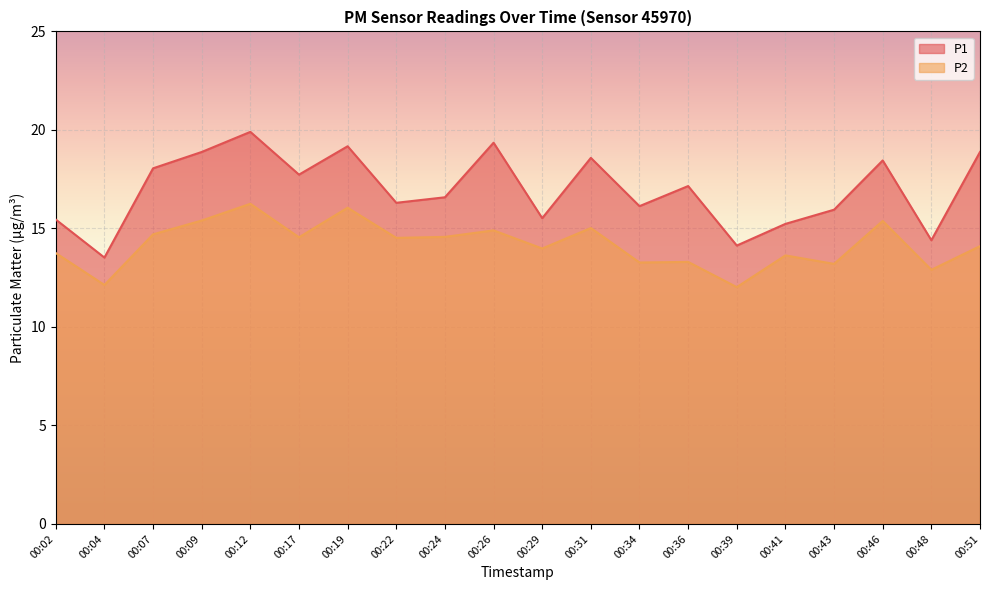

What is the spread (max minus min) of values at 00:26?

4.5